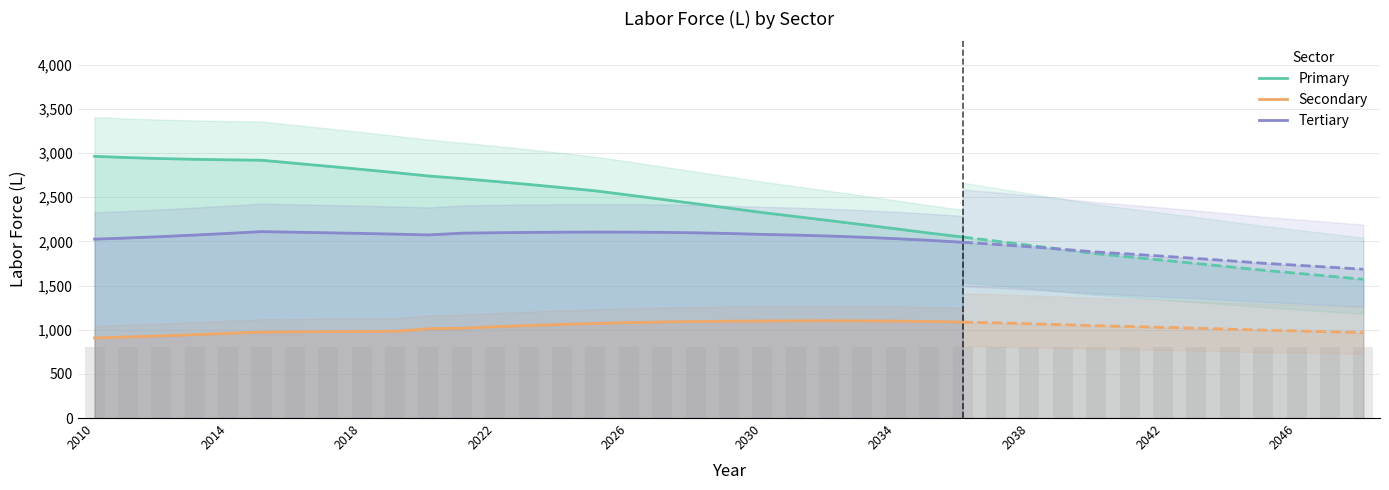

What is the label of the 23rd bar from the right?

2026